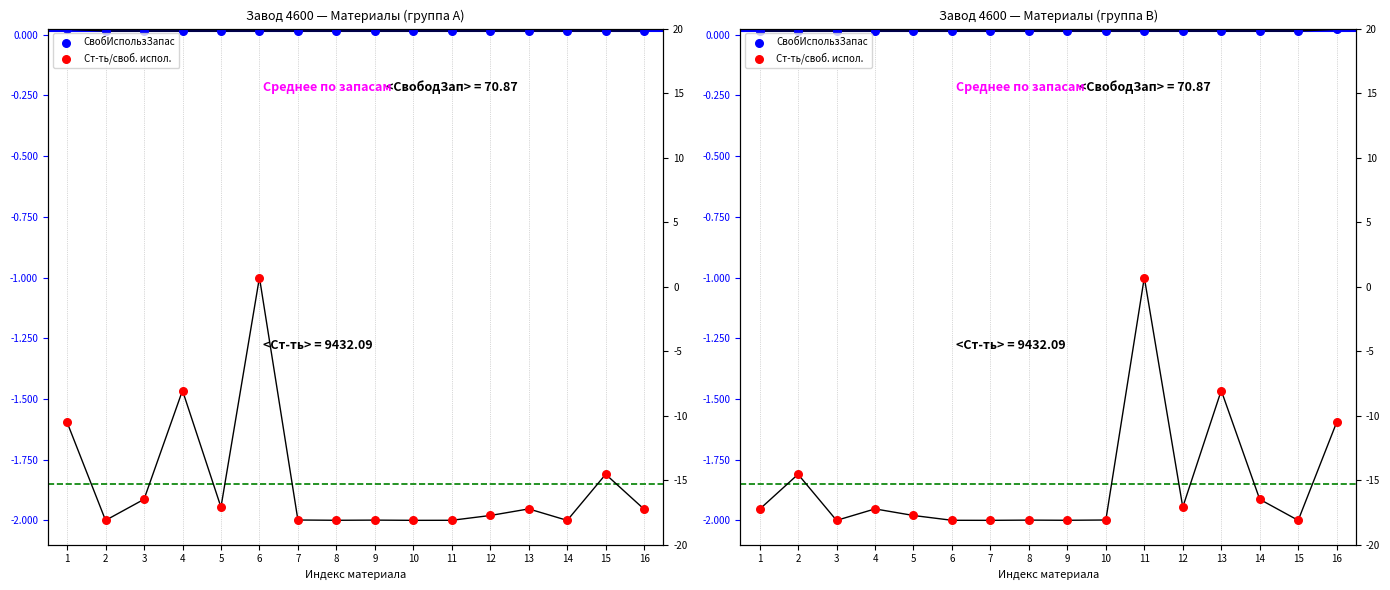

At which category is the sum across all series the highest?

11